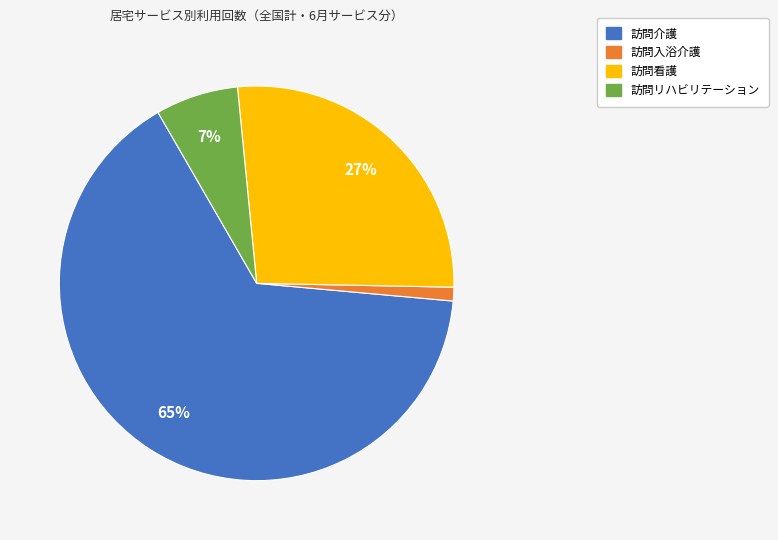

Is there any slice that represents more than half of the pie?

Yes